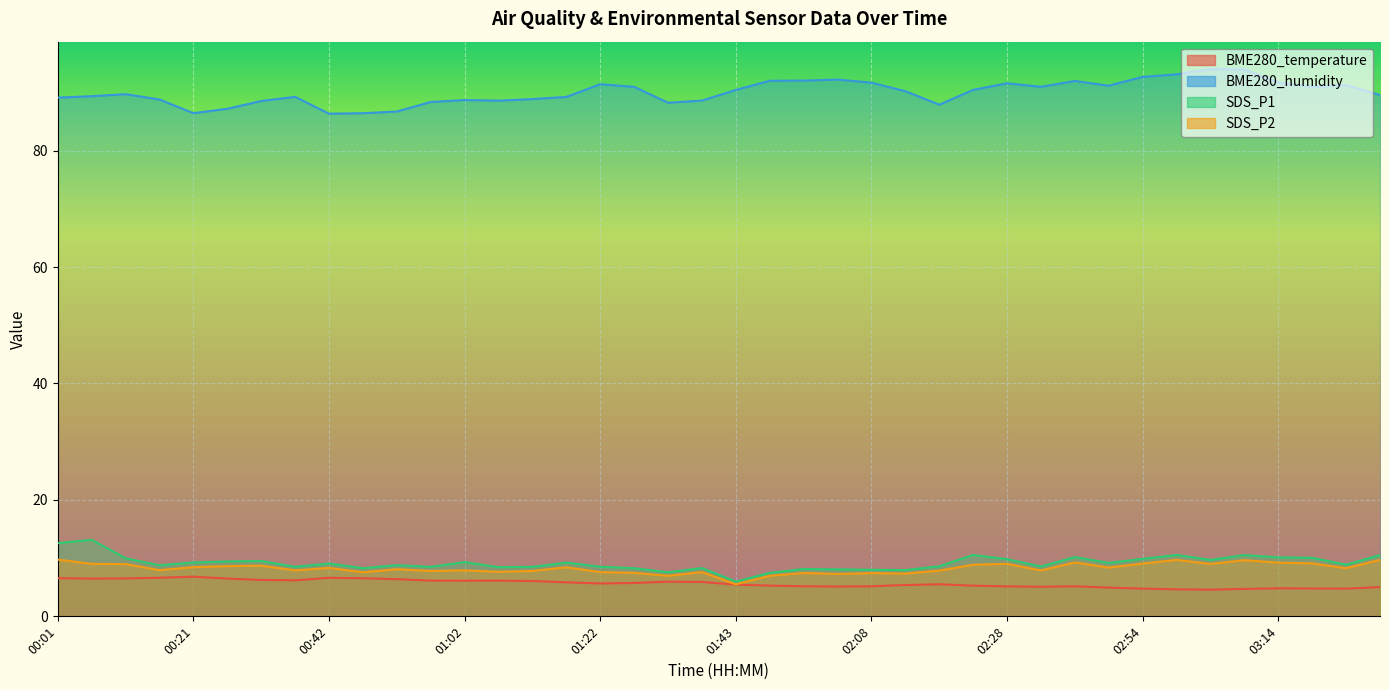

What is the greatest value displayed?

94.0